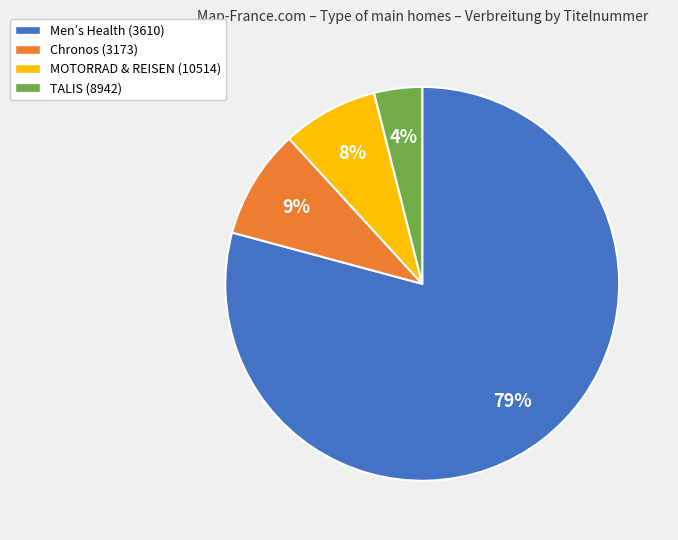

Does any single category account for the majority?

Yes